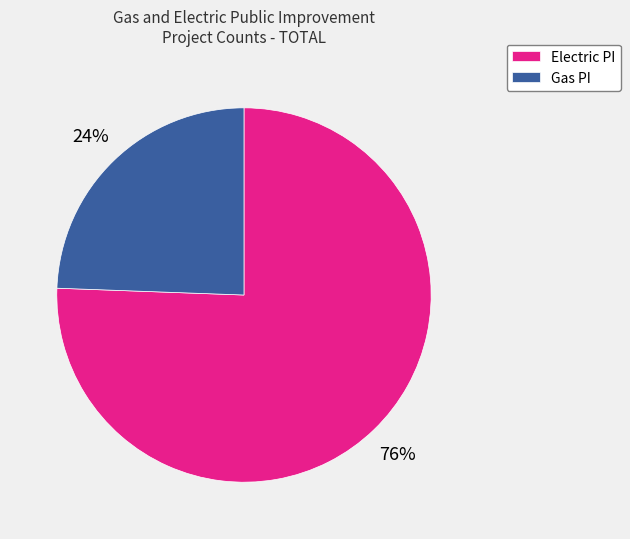

Do Electric PI and Gas PI together represent more than half of the pie?

Yes